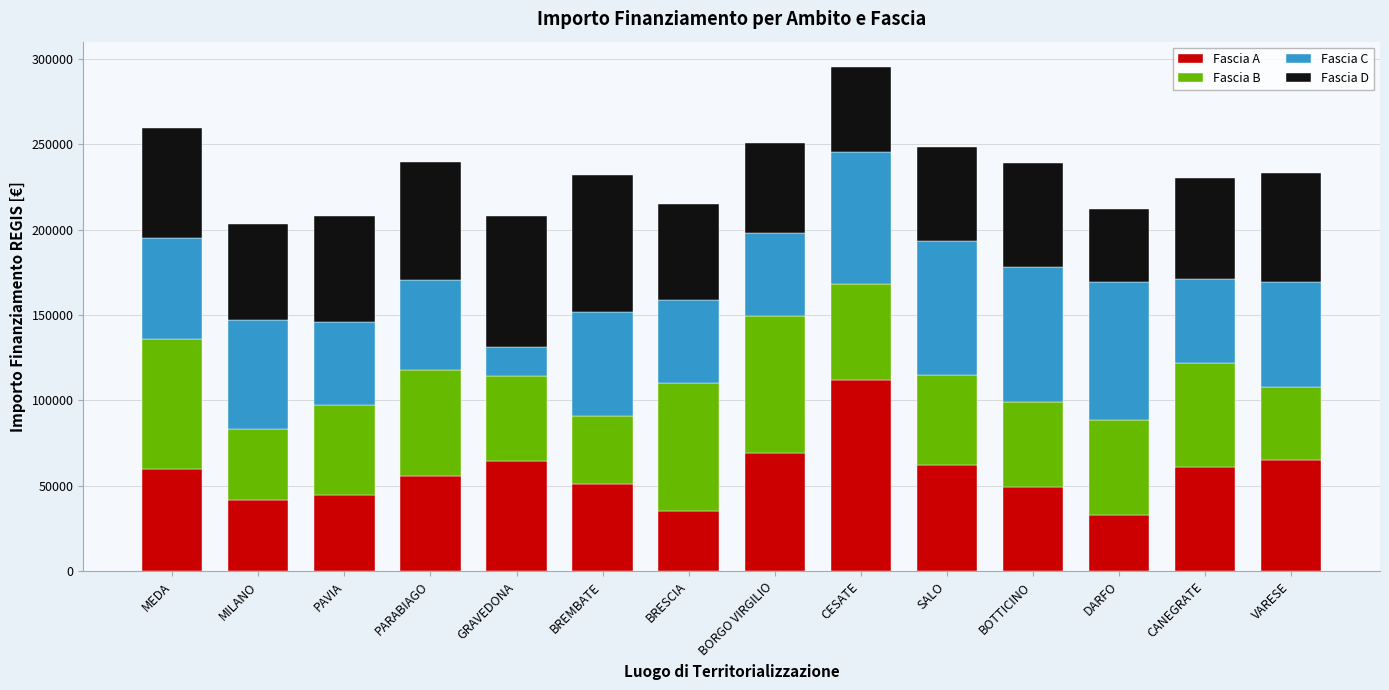

At which category is the sum across all series the highest?

CESATE